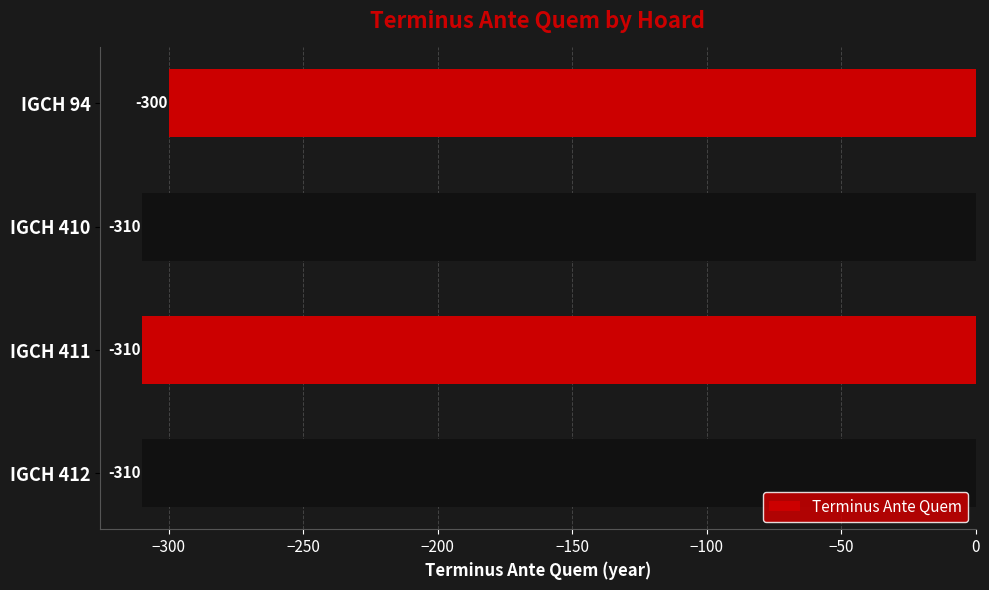

What is the minimum value shown in the chart?

-310